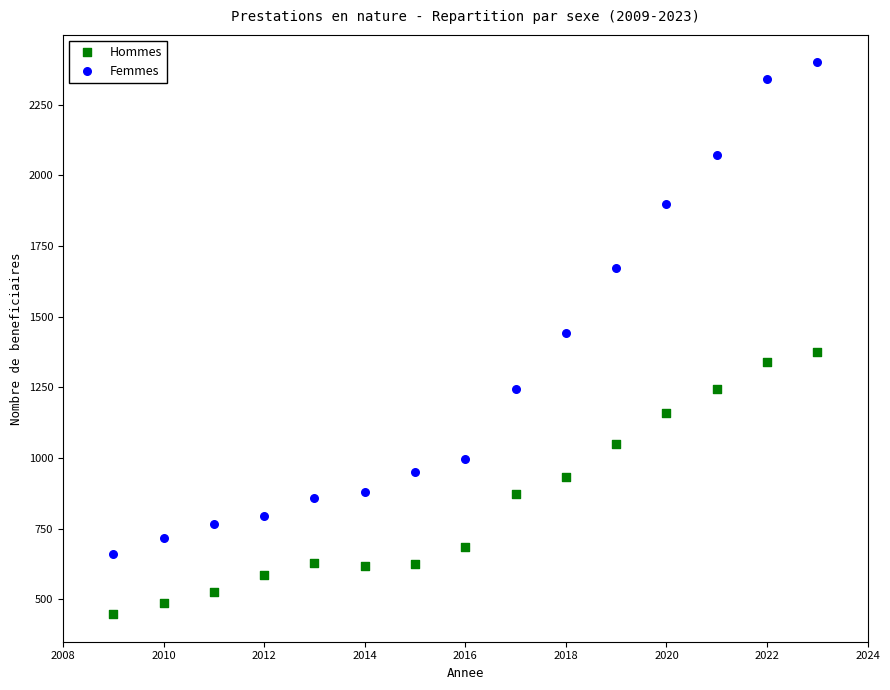

In the Femmes series, what Y value is closest to 1529?

1444